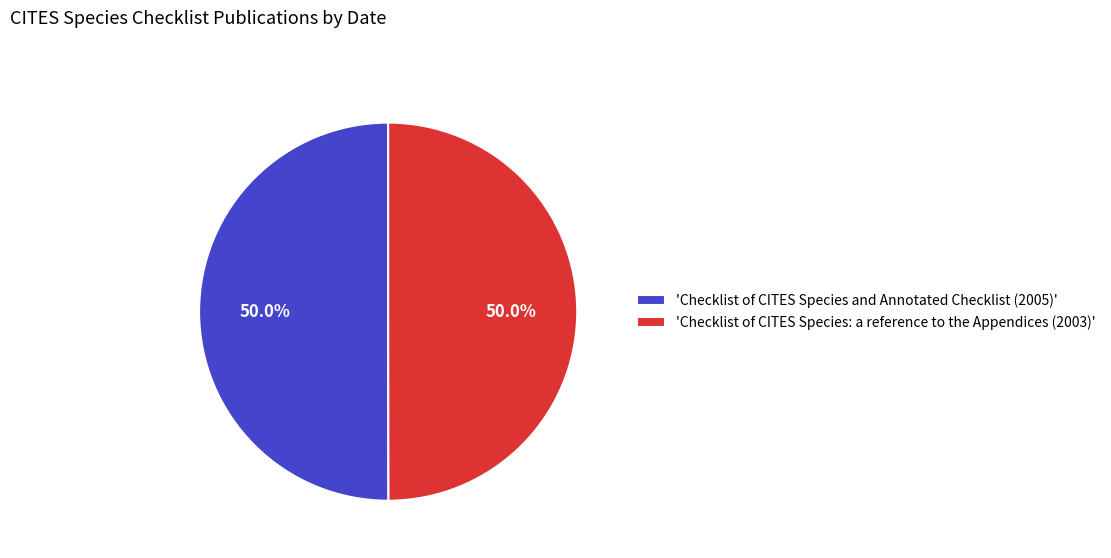

What percentage do 'Checklist of CITES Species: a reference to the Appendices (2003)' and 'Checklist of CITES Species and Annotated Checklist (2005)' together represent?

100.0%